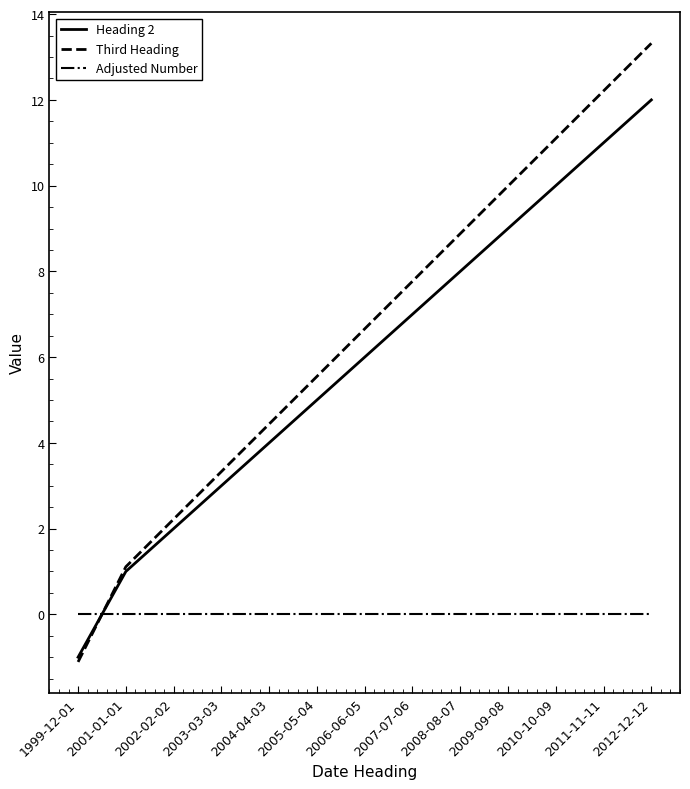

List the series in order of their peak value, lowest first.

Adjusted Number, Heading 2, Third Heading